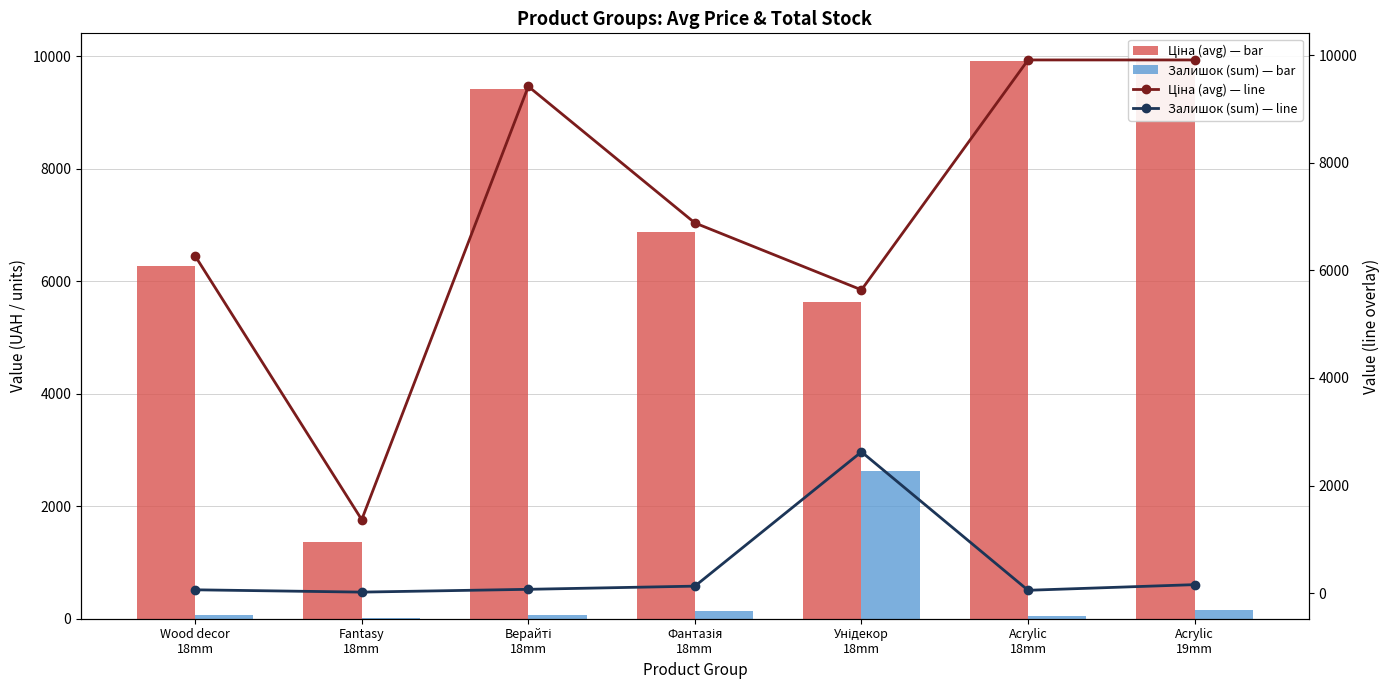

The value of Ціна (avg) at Унідекор
18mm is 5636.0. True or false?

True